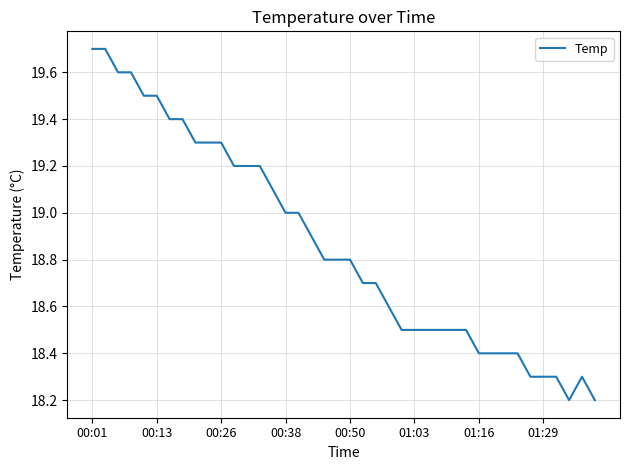

Does the chart display data point markers on the line(s)?

No